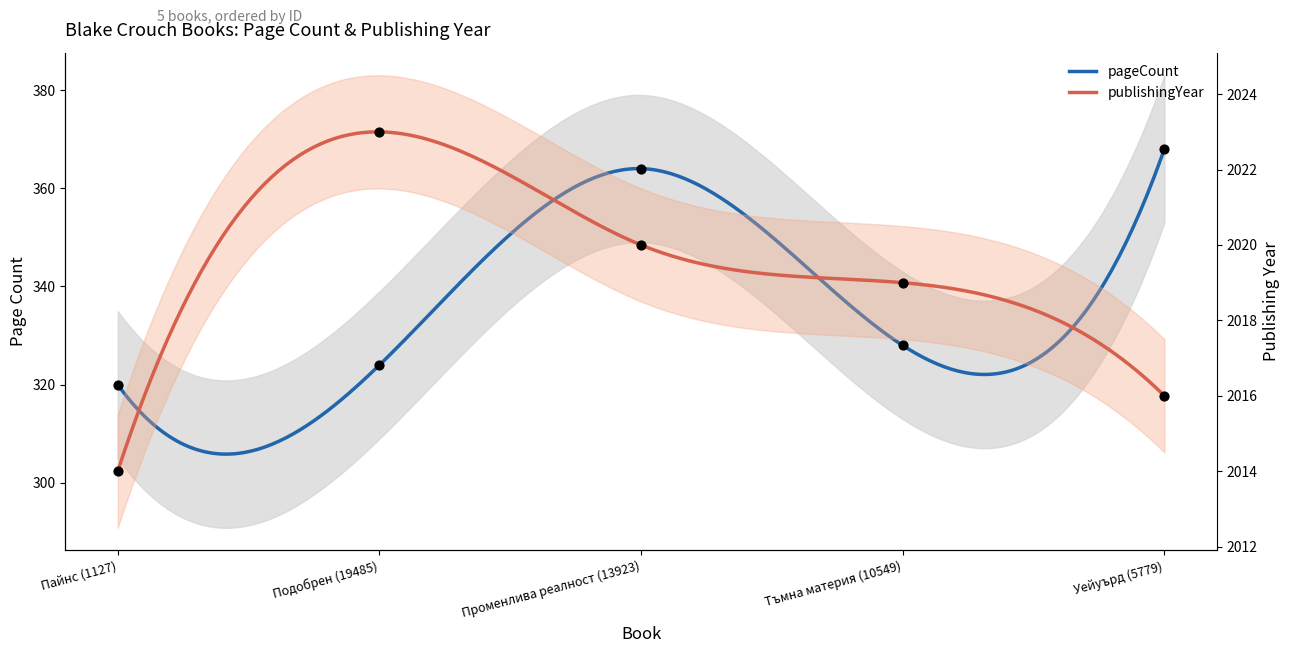

Which series contains the lowest Y value?

pageCount